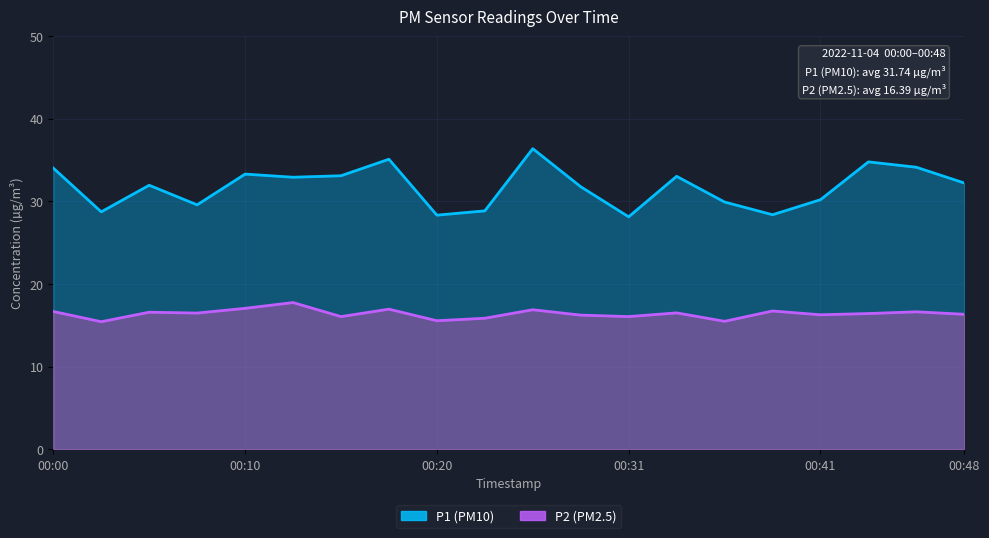

What is the value of the P2 point at the 19th from the left?

16.6